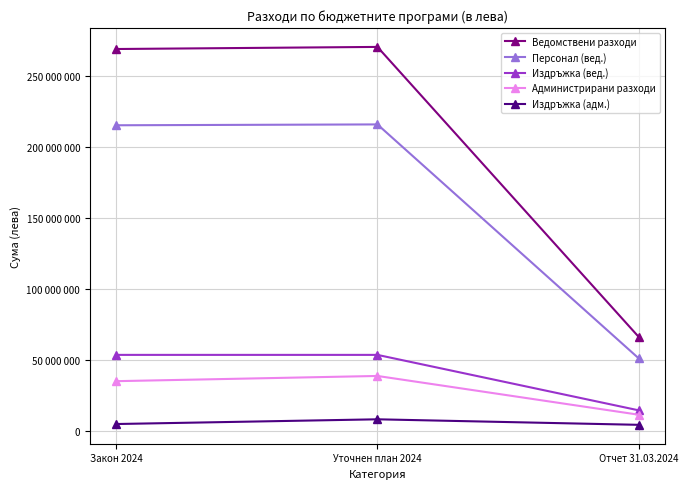

What is the difference between the highest and lowest values at Уточнен план 2024?

261775684